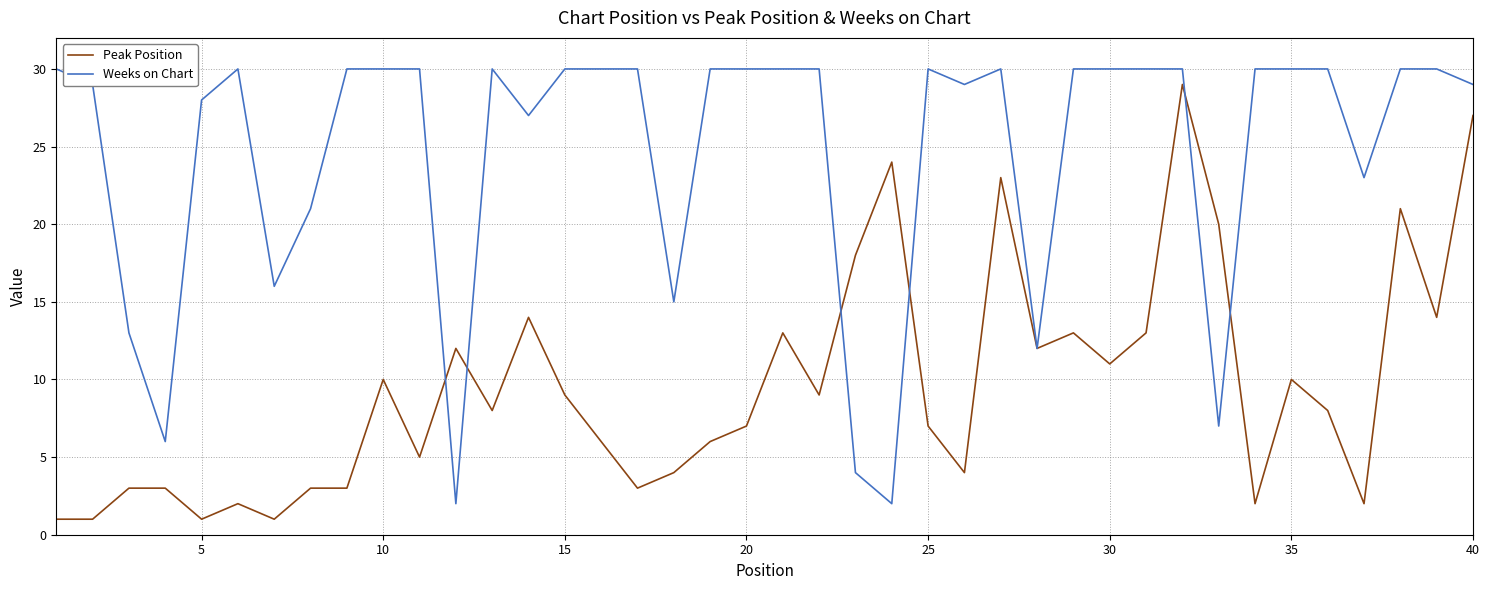

What is the maximum value shown in the chart?

30